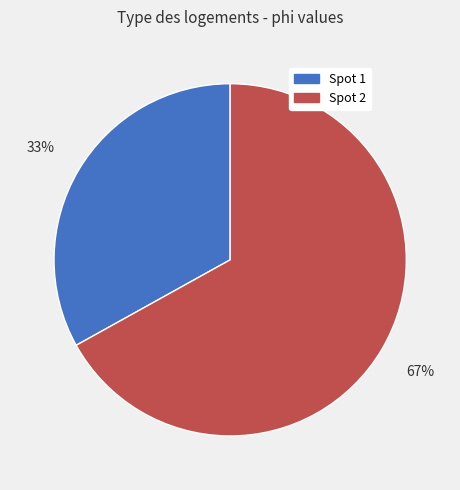

To the nearest percent, what is the average slice percentage?

50%